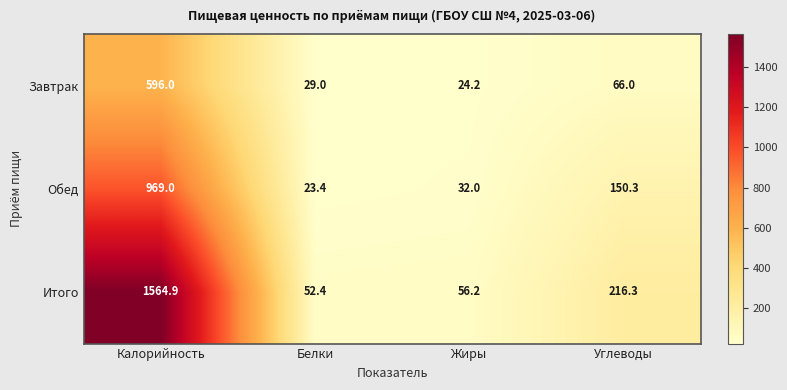

Where does the Обед series first go above 150?

Калорийность